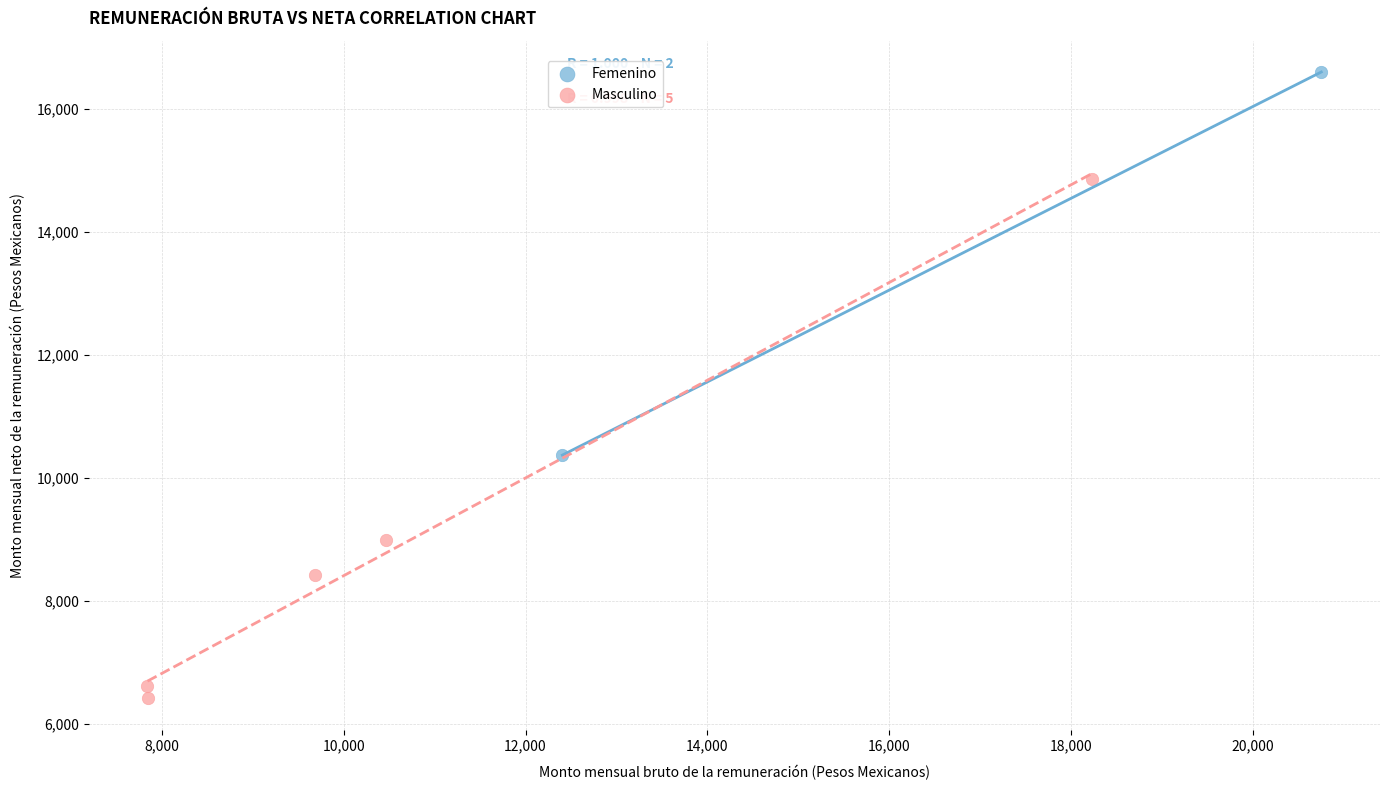

What are all the series names shown in the legend?

Femenino, Masculino